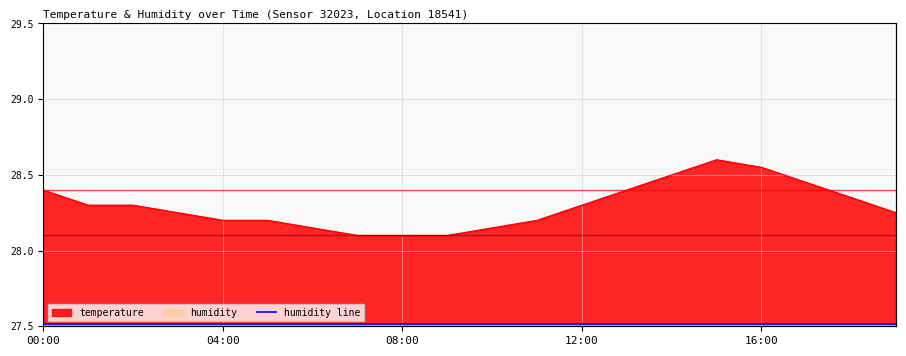

The value of humidity line at 6 is 39.8. True or false?

False